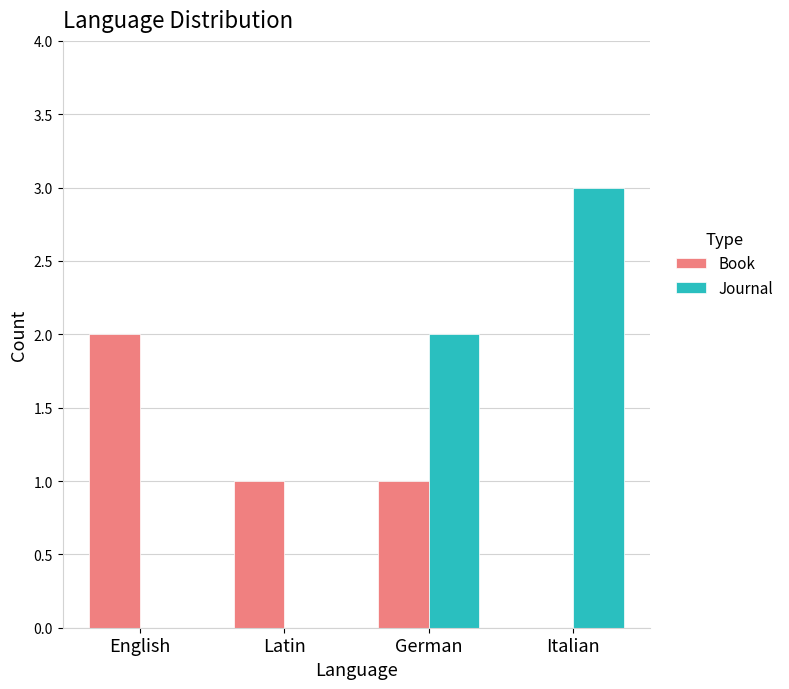

Reading left to right, list all the values displayed in this chart.

Book: 2	1	1	0
Journal: 0	0	2	3